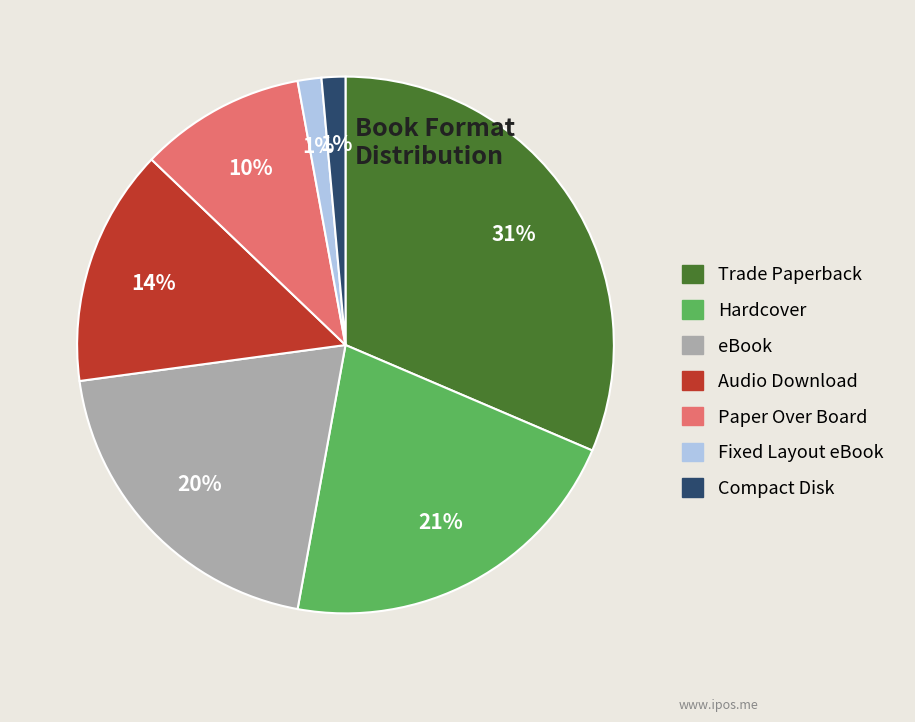

To the nearest percent, what percentage of the pie is Compact Disk?

1%